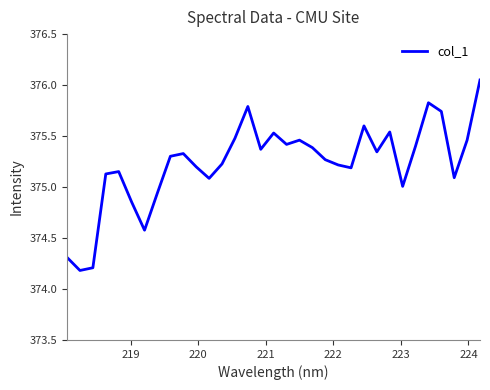

What is the smallest value displayed?

374.2